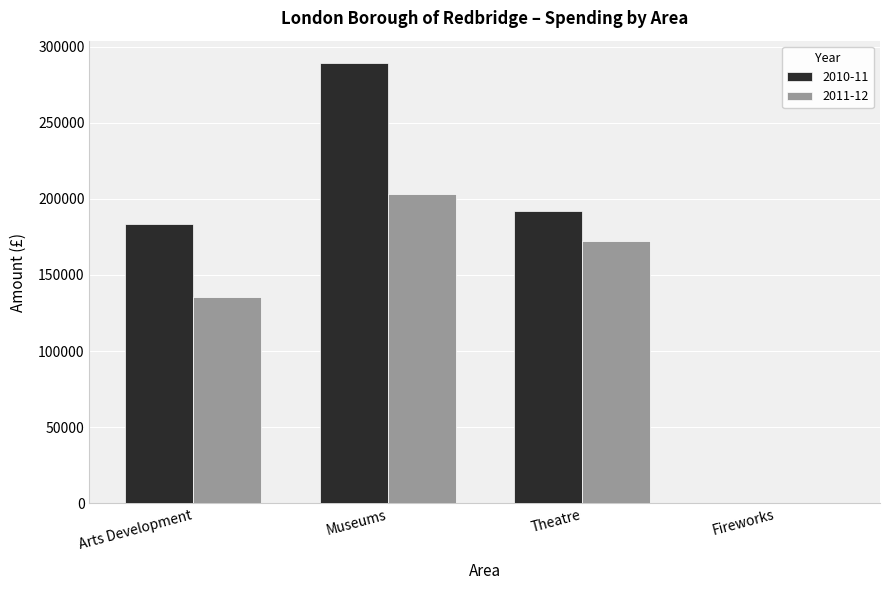

Which series has the widest spread of values?

2010-11